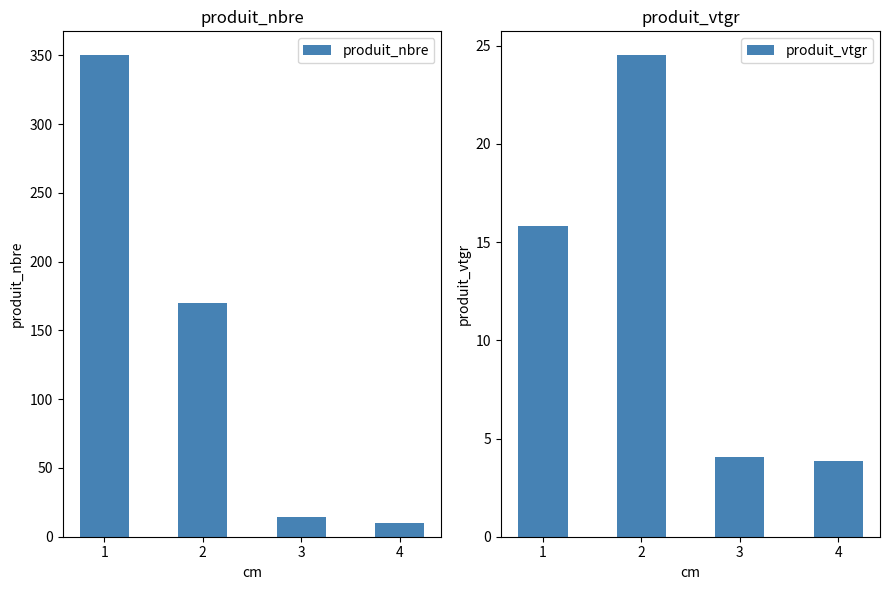

List the series in order of their overall mean, lowest first.

produit_vtgr, produit_nbre